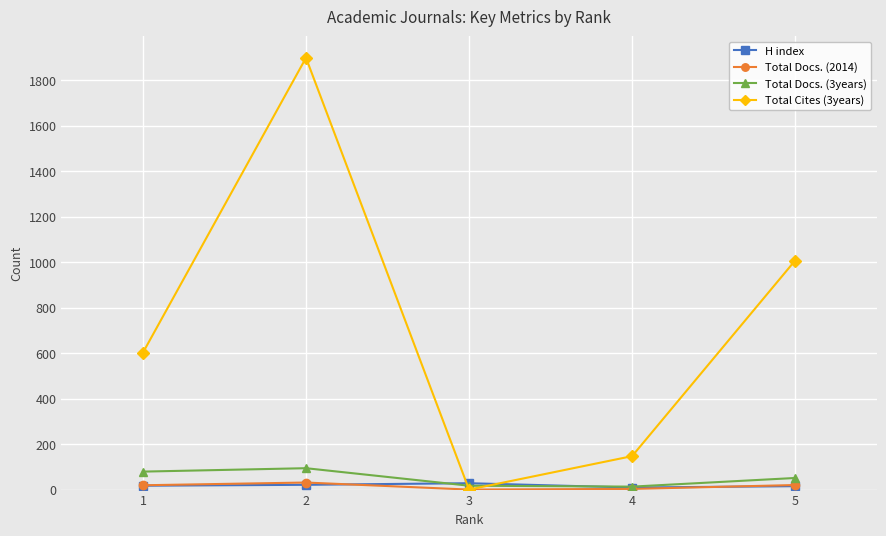

What is the difference between the Total Docs. (3years) values at 2 and 4?

81